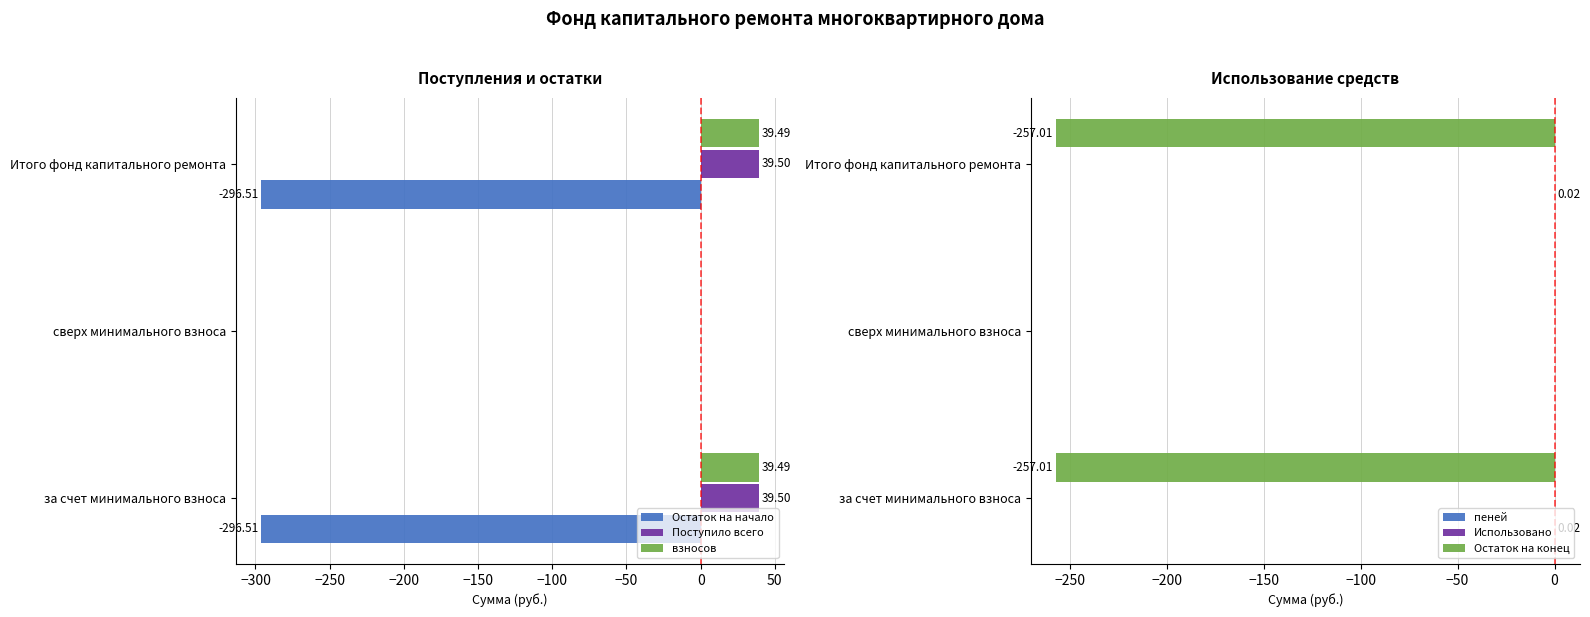

How many groups of bars are there?

3